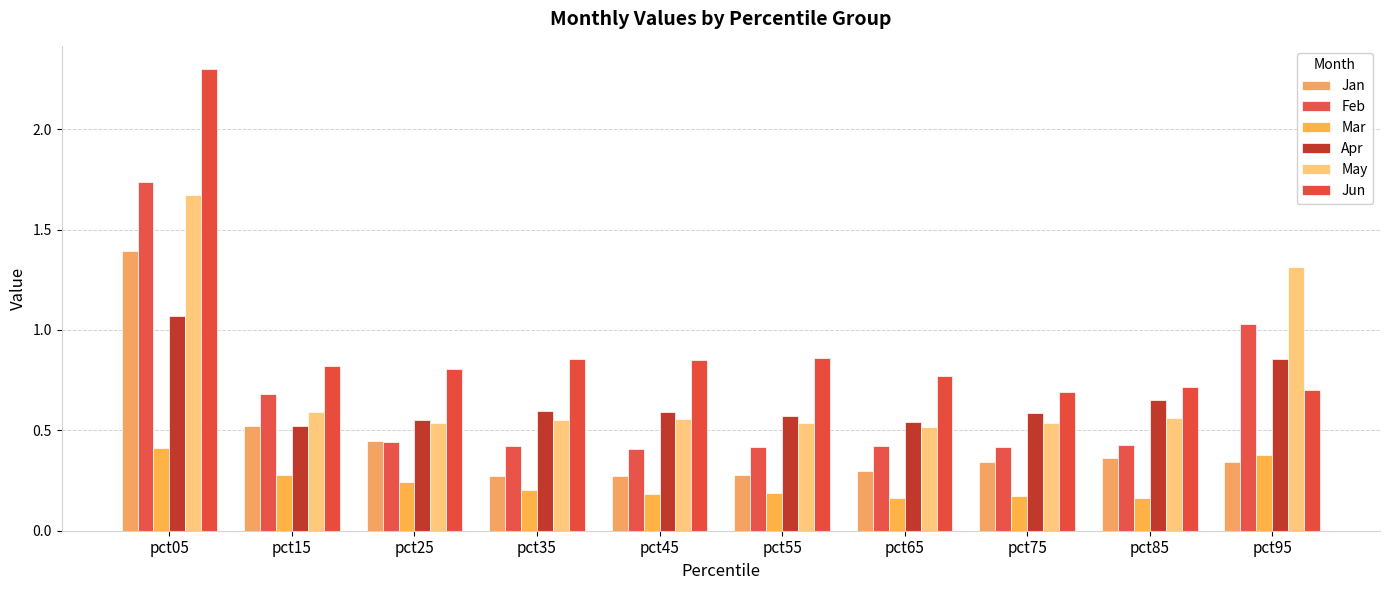

Which label corresponds to the largest value in the chart?

pct05